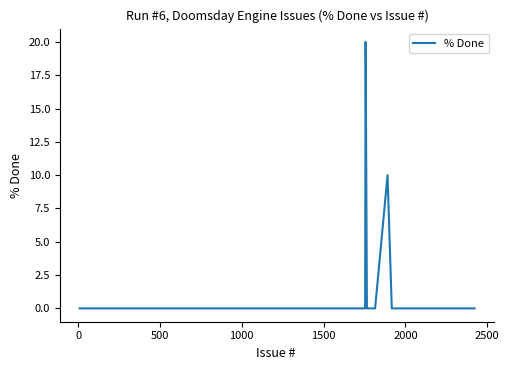

What is the greatest value displayed?

20